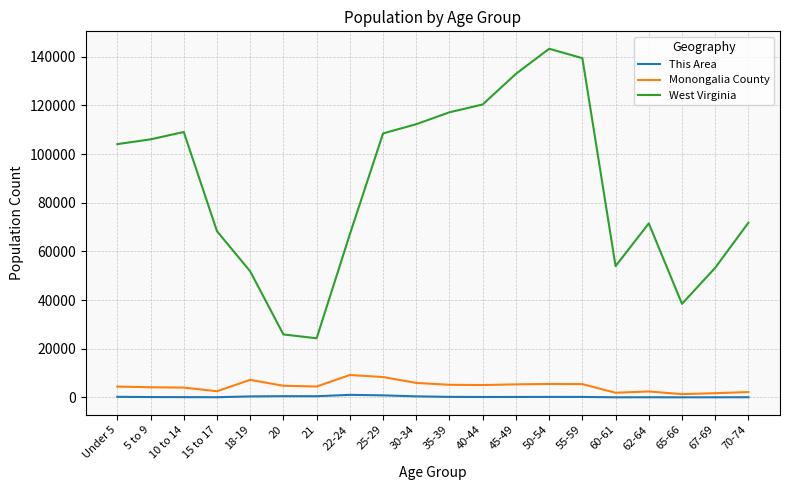

How many lines are shown in the chart?

3